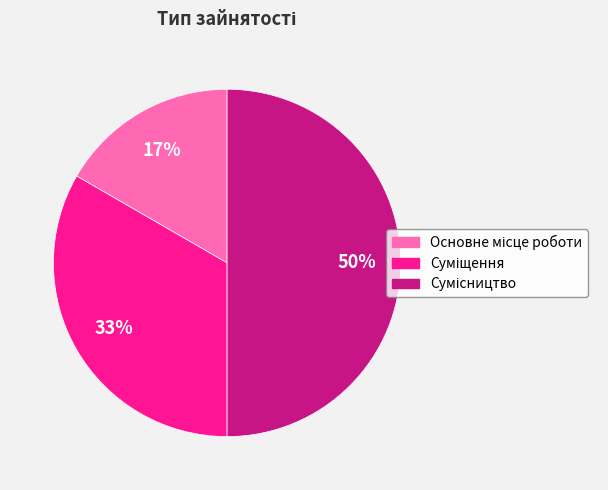

To the nearest percent, what is the difference between the largest and smallest slice percentages?

33%